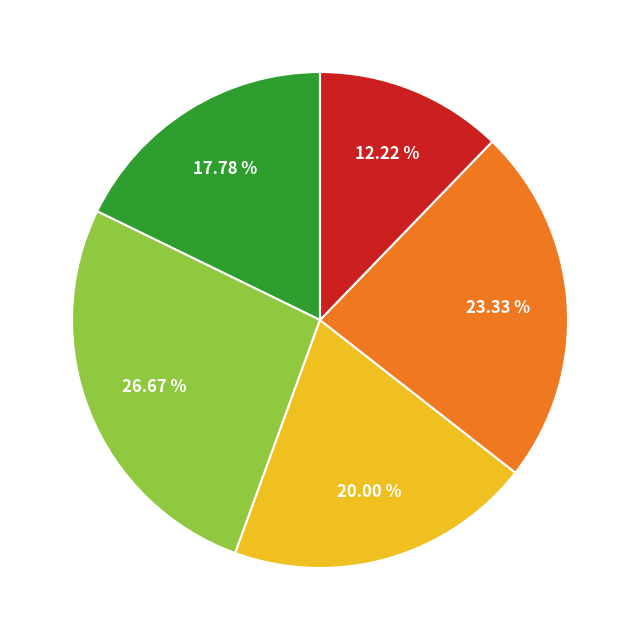

Is there a majority slice in this chart?

No